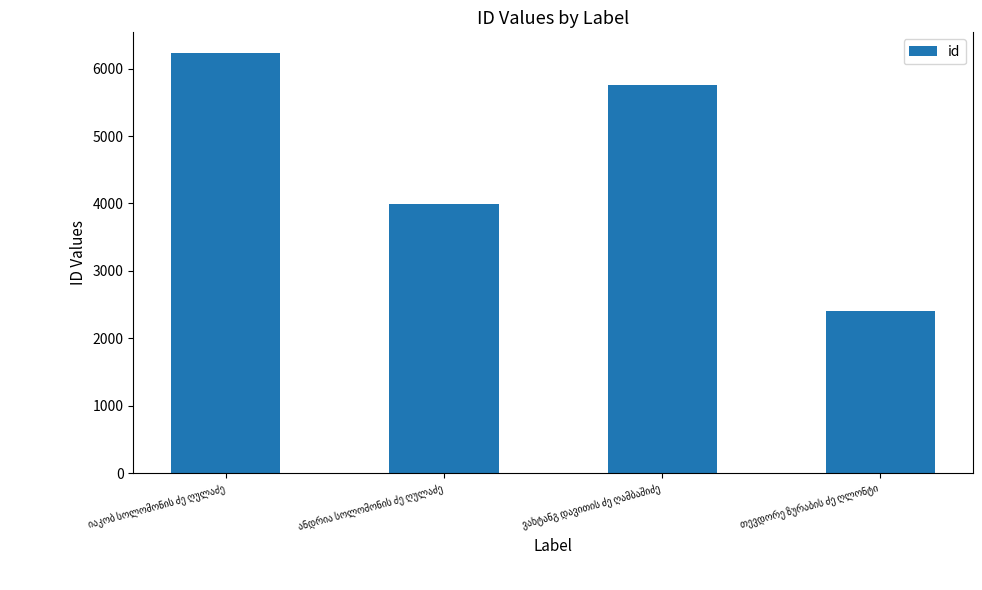

What is the value of the 4th bar from the left?

2403